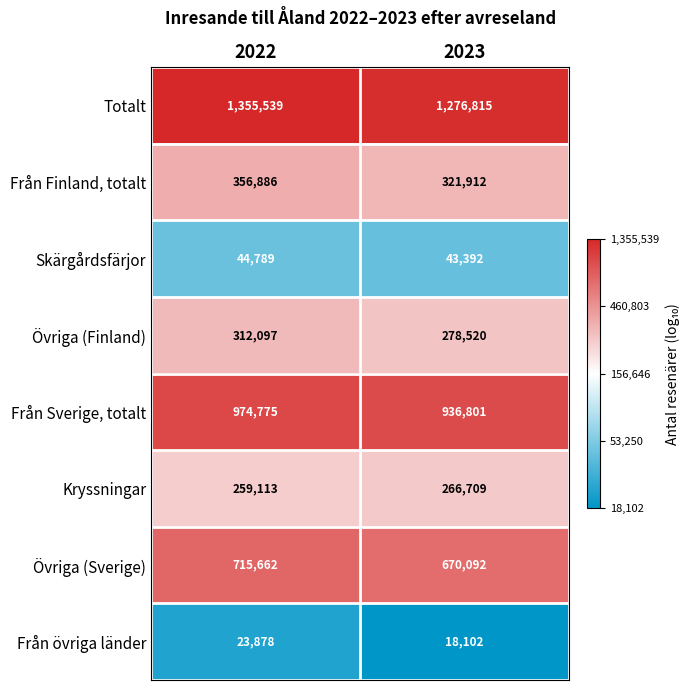

What value does the Övriga (Sverige) series have at 2023, to the nearest 10?

670090